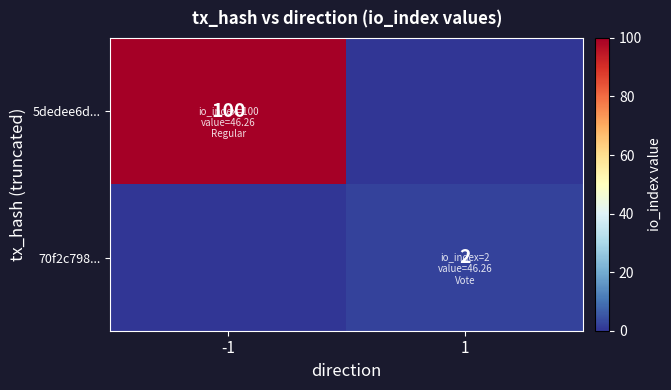

The value of 70f2c798... at 1 is 3. True or false?

False